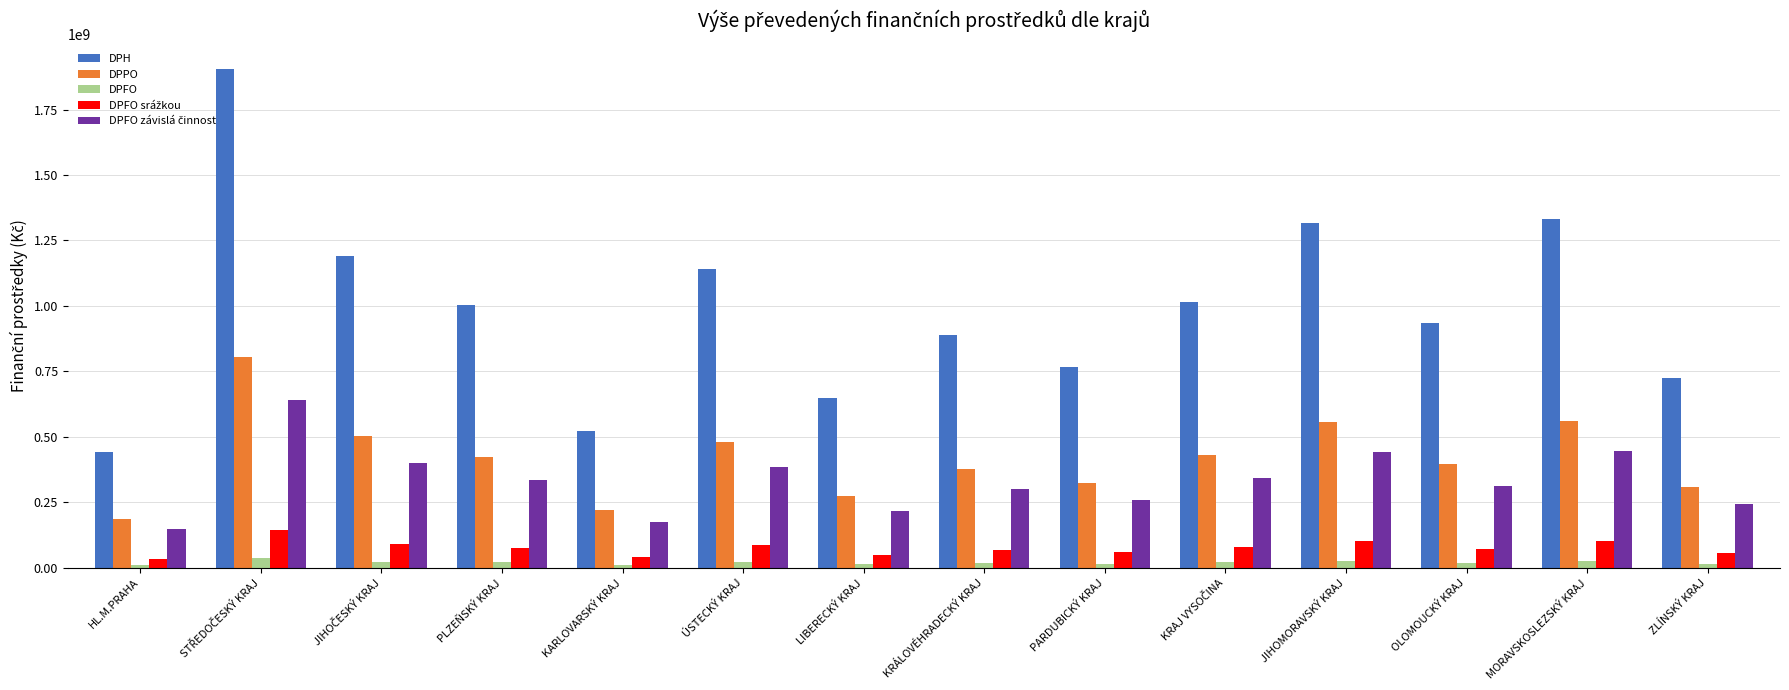

What is the minimum value for DPPO?

185957343.8